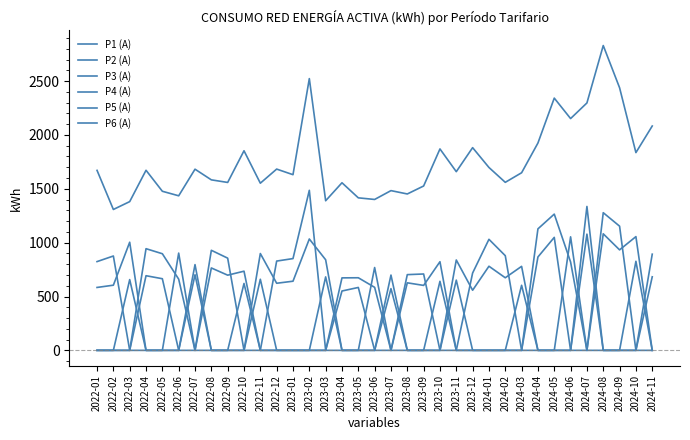

How many categories are shown in the chart?

35